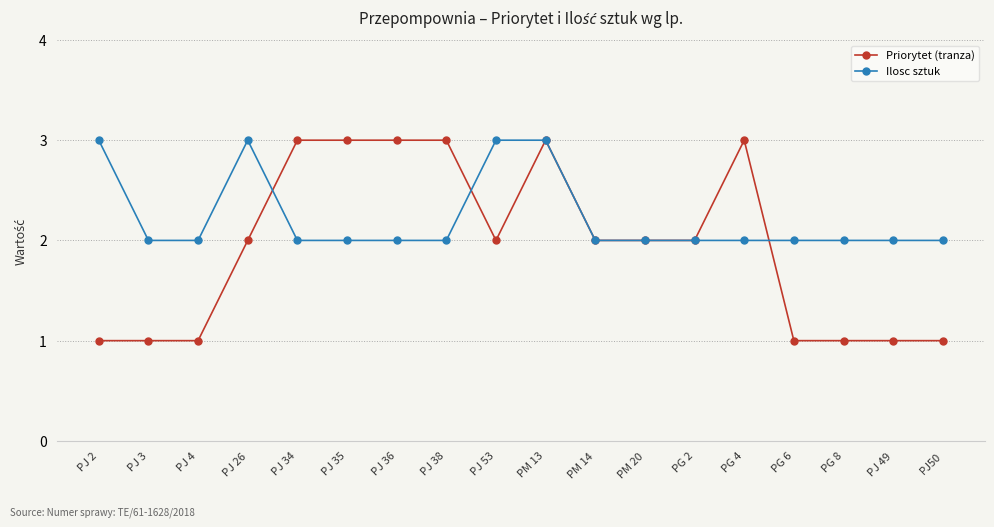

How many lines are shown in the chart?

2